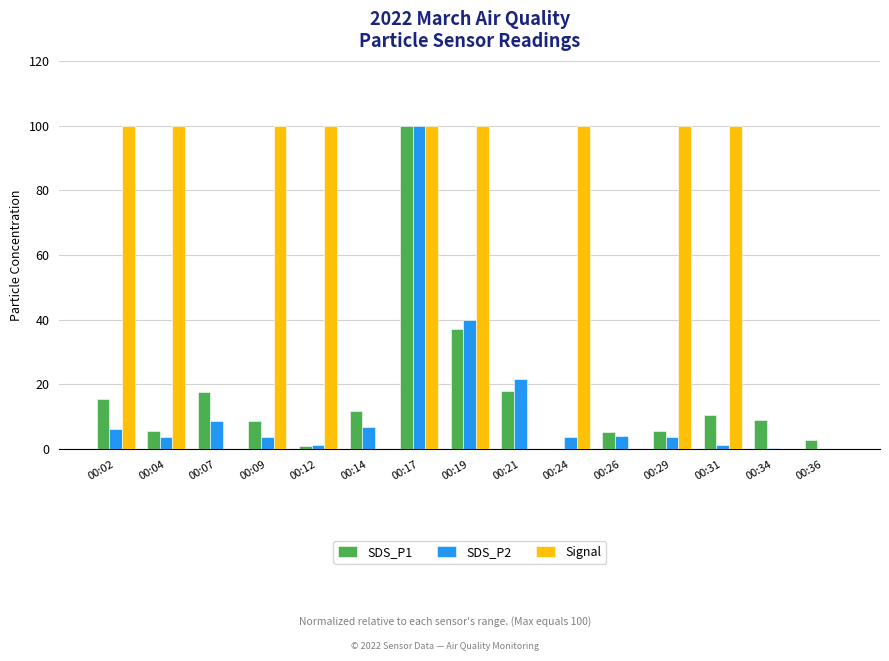

What are all the series names shown in the legend?

SDS_P1, SDS_P2, Signal